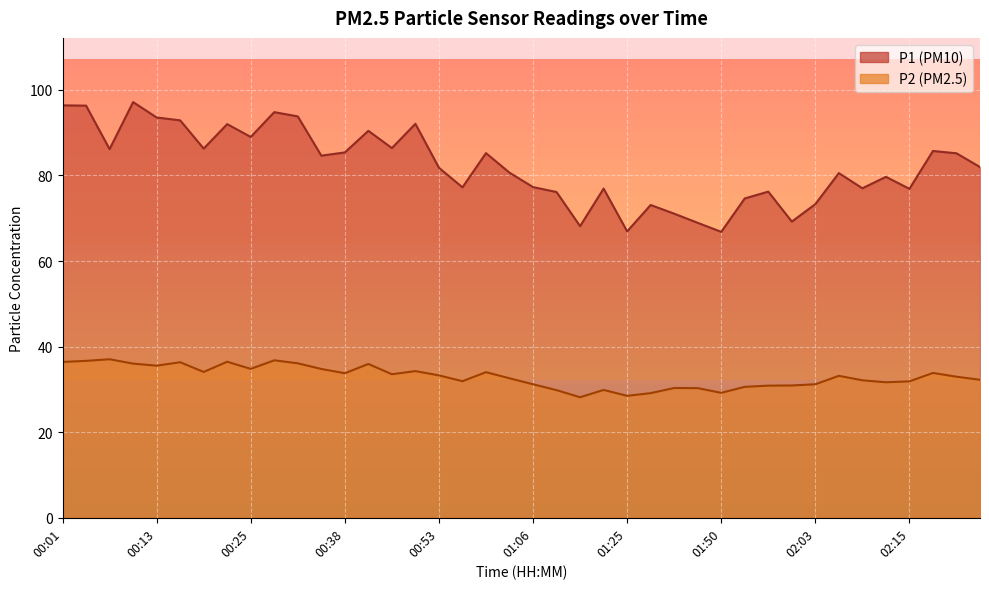

At how many categories does at least one series exceed 83?

19